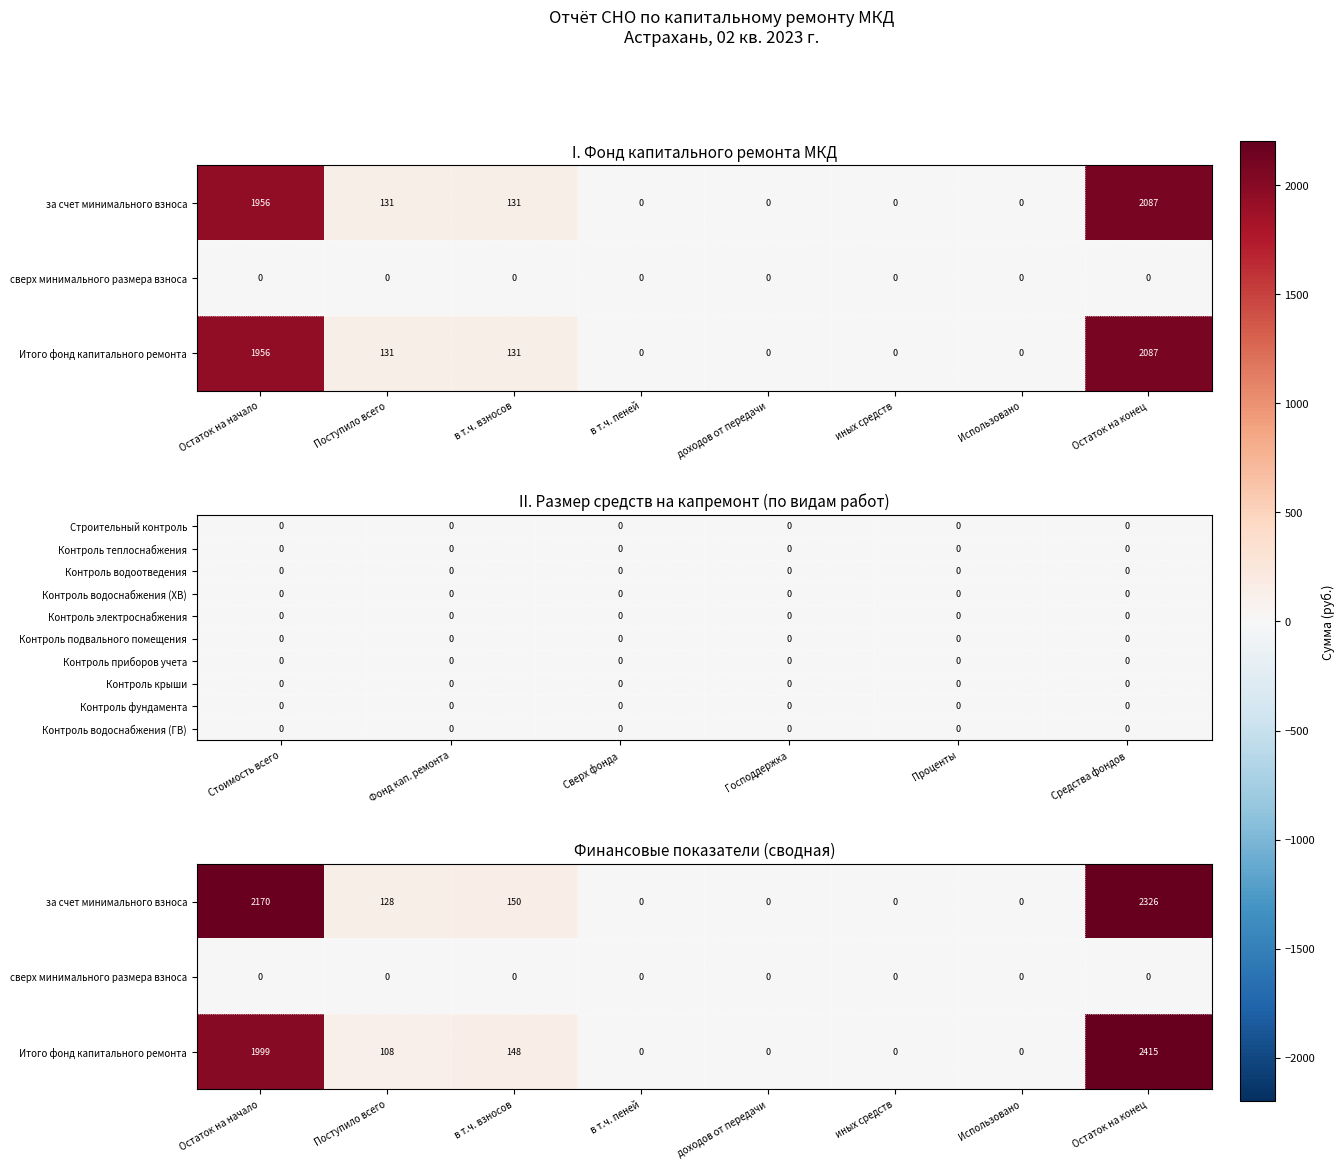

What value does the за счет минимального взноса series have at в т.ч. взносов?

131.3